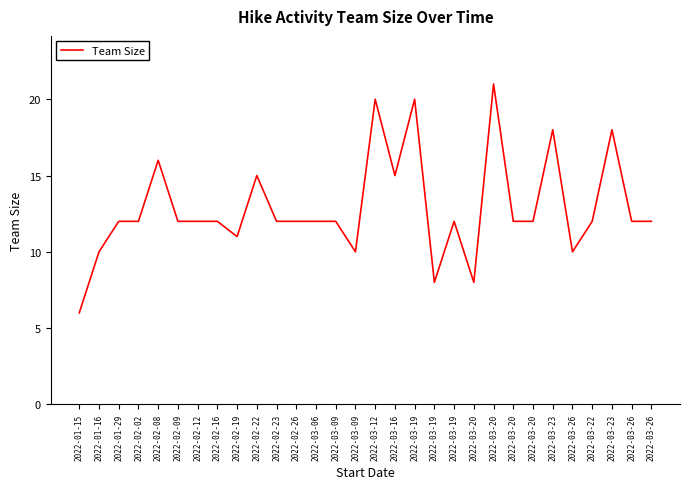

Which label corresponds to the smallest value in the chart?

2022-01-15